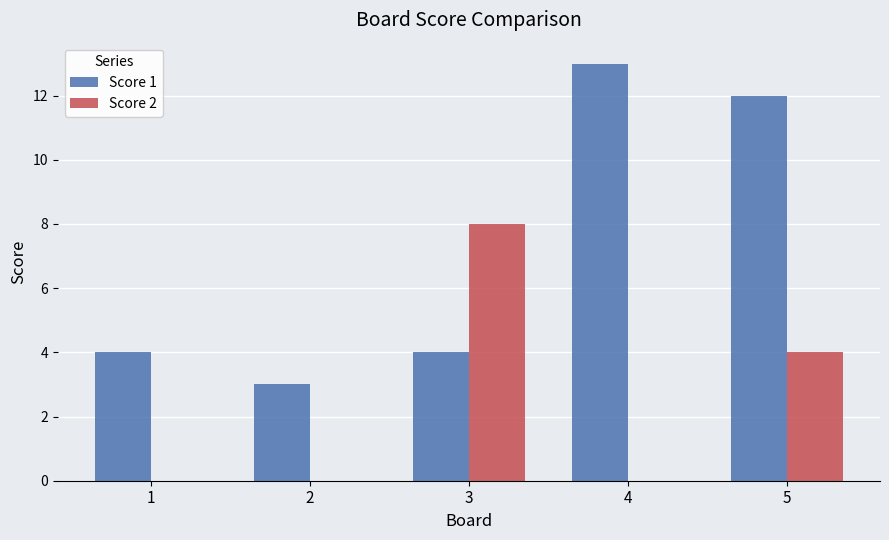

True or false: Score 1 has a value of 3 at 5.

False